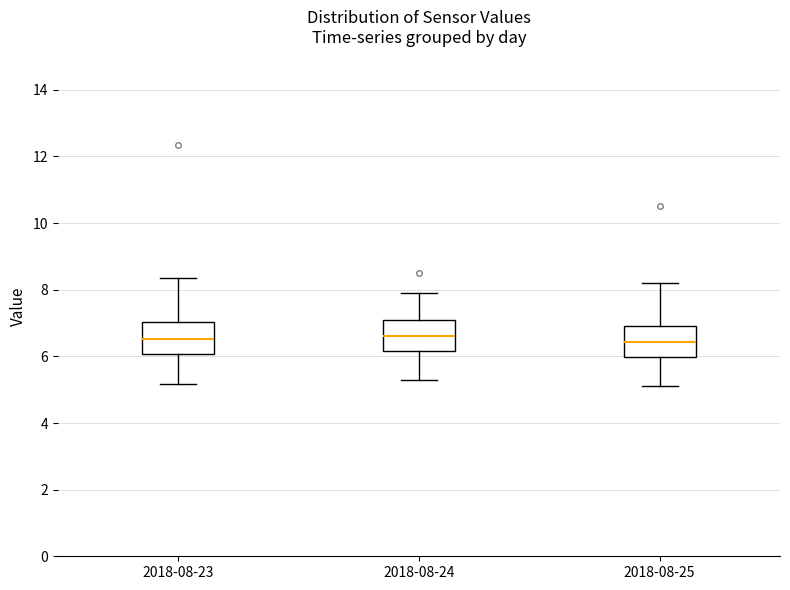

Where does the median line of the box for 2018-08-25 sit on the y-axis? The values are not printed on the chart, so give them approximately, as read against the axis.

6.4